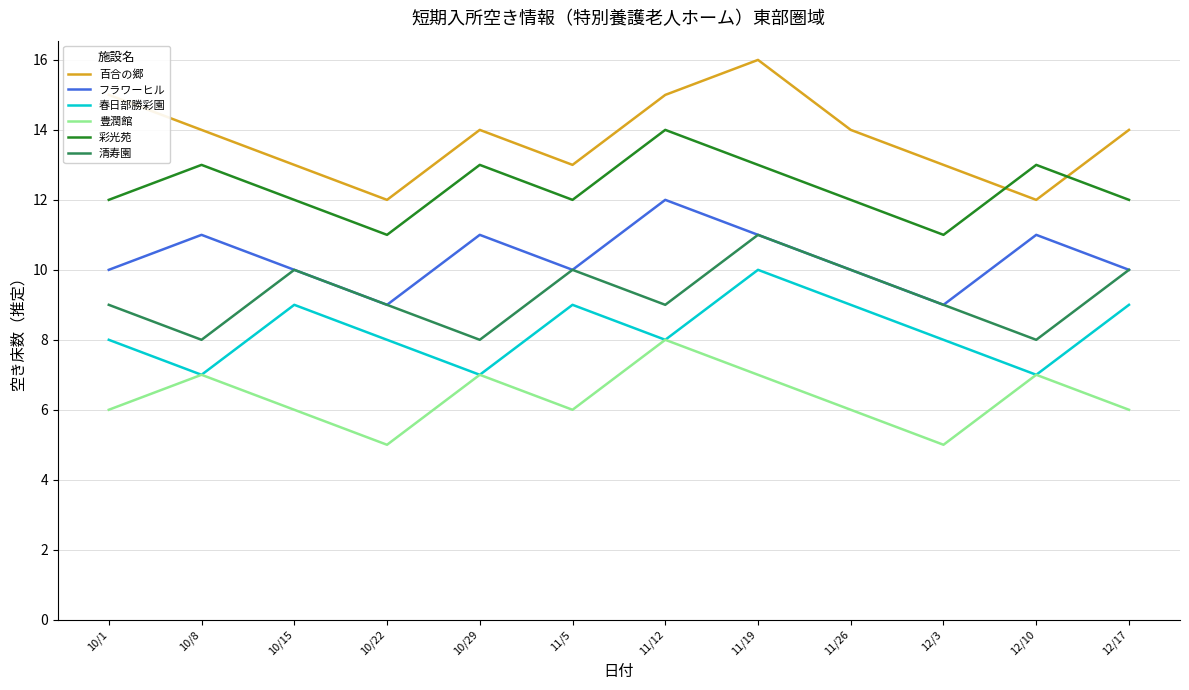

Reading left to right, extract all data points from this chart.

百合の郷: 10/1=15	10/8=14	10/15=13	10/22=12	10/29=14	11/5=13	11/12=15	11/19=16	11/26=14	12/3=13	12/10=12	12/17=14
フラワーヒル: 10/1=10	10/8=11	10/15=10	10/22=9	10/29=11	11/5=10	11/12=12	11/19=11	11/26=10	12/3=9	12/10=11	12/17=10
春日部勝彩園: 10/1=8	10/8=7	10/15=9	10/22=8	10/29=7	11/5=9	11/12=8	11/19=10	11/26=9	12/3=8	12/10=7	12/17=9
豊潤館: 10/1=6	10/8=7	10/15=6	10/22=5	10/29=7	11/5=6	11/12=8	11/19=7	11/26=6	12/3=5	12/10=7	12/17=6
彩光苑: 10/1=12	10/8=13	10/15=12	10/22=11	10/29=13	11/5=12	11/12=14	11/19=13	11/26=12	12/3=11	12/10=13	12/17=12
清寿園: 10/1=9	10/8=8	10/15=10	10/22=9	10/29=8	11/5=10	11/12=9	11/19=11	11/26=10	12/3=9	12/10=8	12/17=10